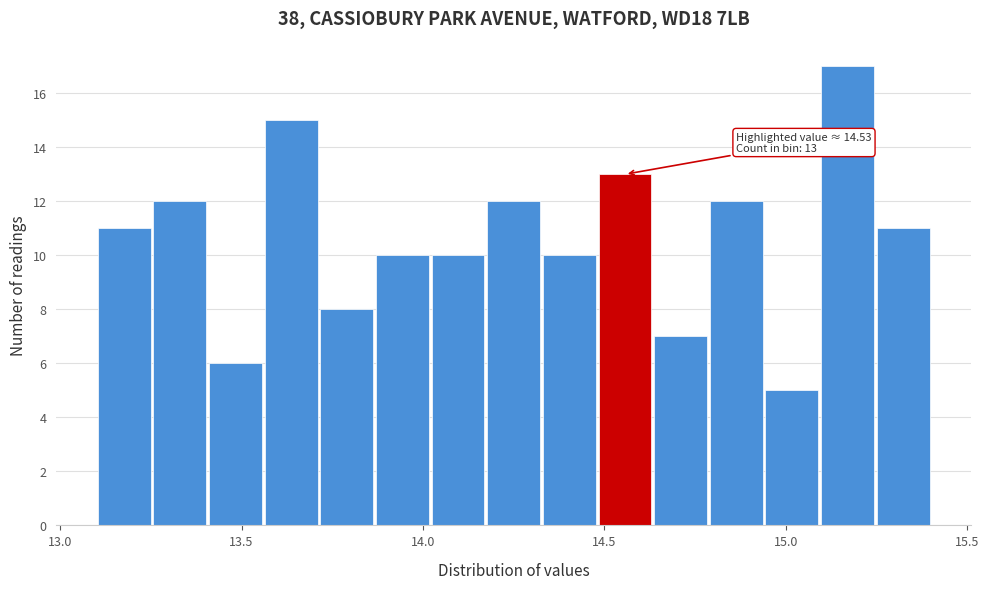

Around what value on the x-axis is the tallest bar? Give the approximate position of its centre, as read against the axis.

15.15